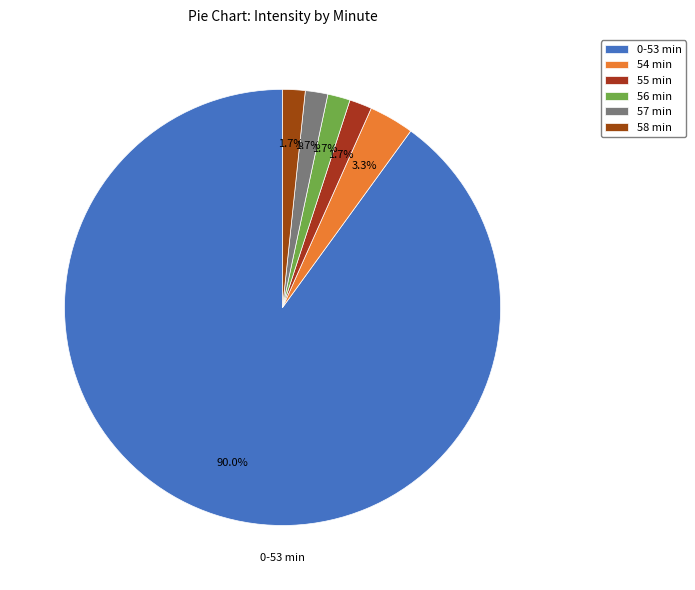

Count the number of slices in the pie.

6